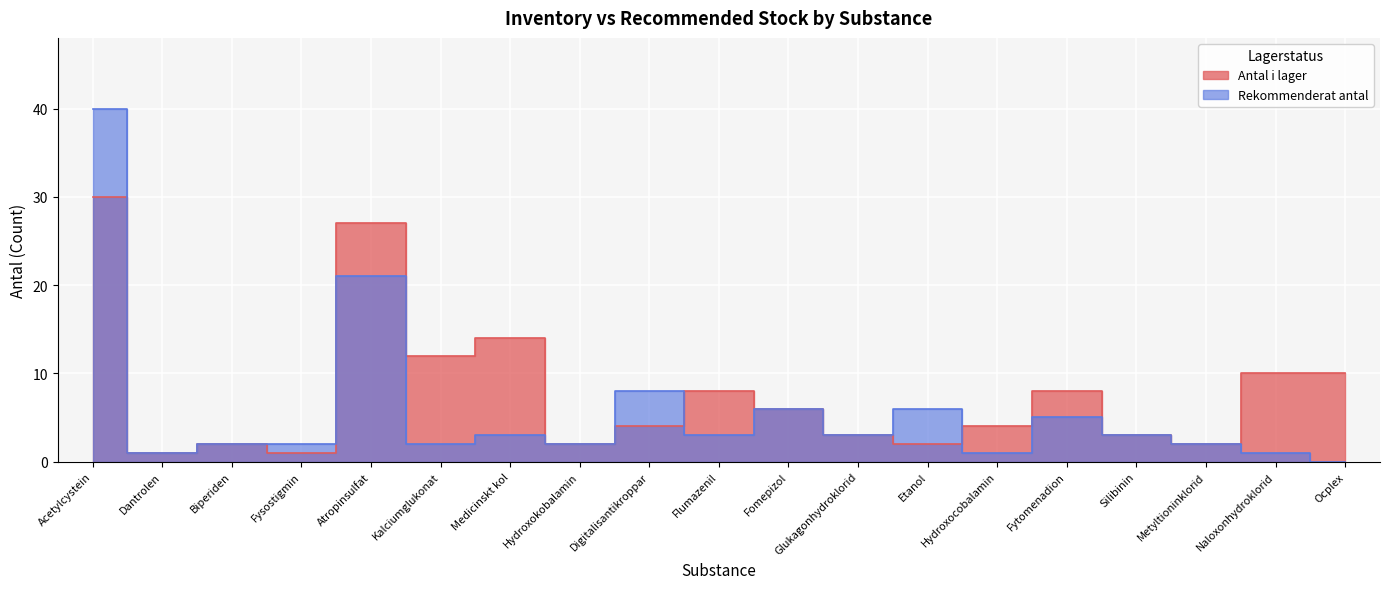

What is the value of the Rekommenderat antal point at the 1st from the left?

40